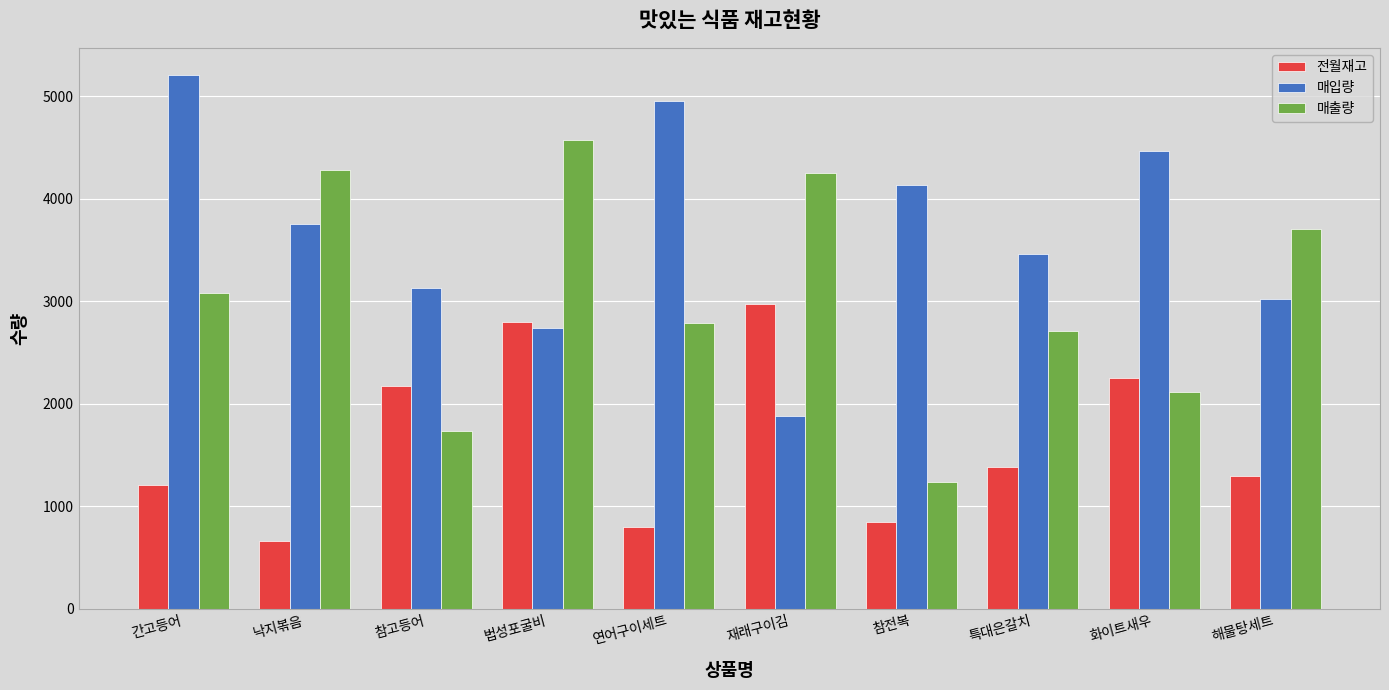

Rank the categories by 전월재고 value from lowest to highest.

낙지볶음, 연어구이세트, 참전복, 간고등어, 해물탕세트, 특대은갈치, 참고등어, 화이트새우, 법성포굴비, 재래구이김